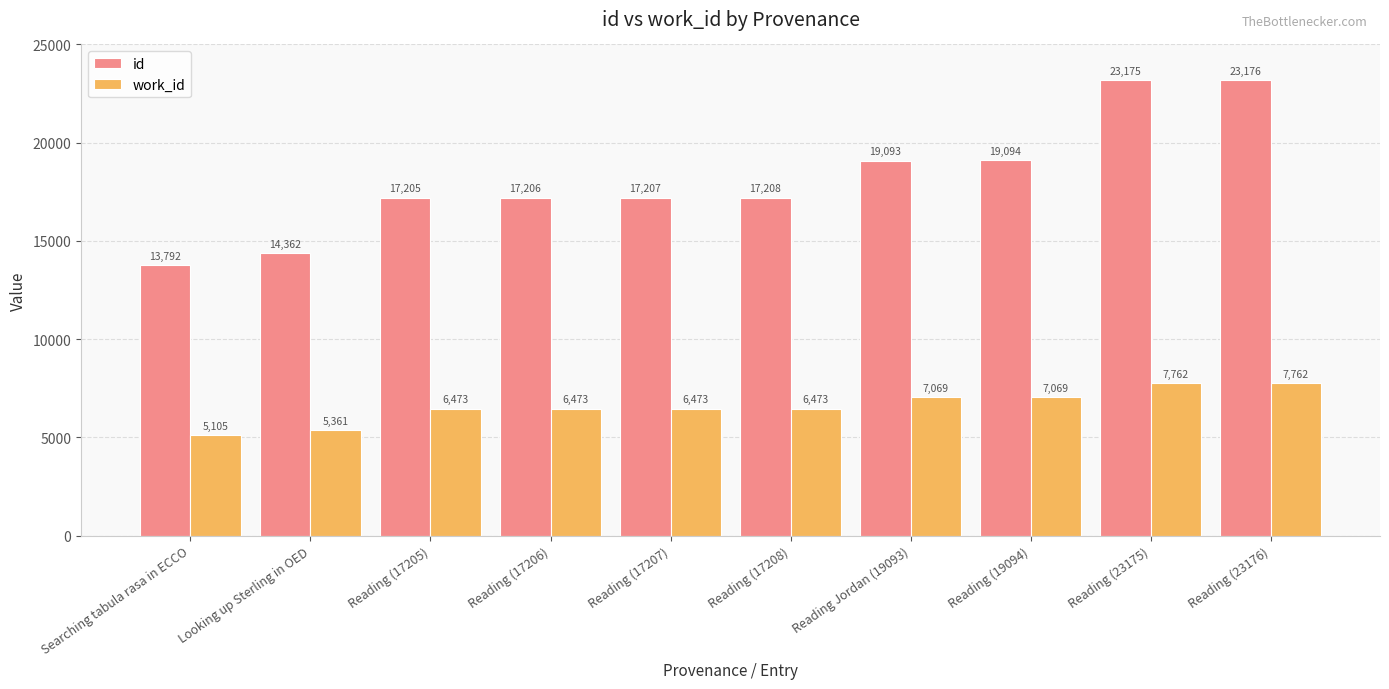

What is the label of the 7th bar from the right?

Reading (17206)